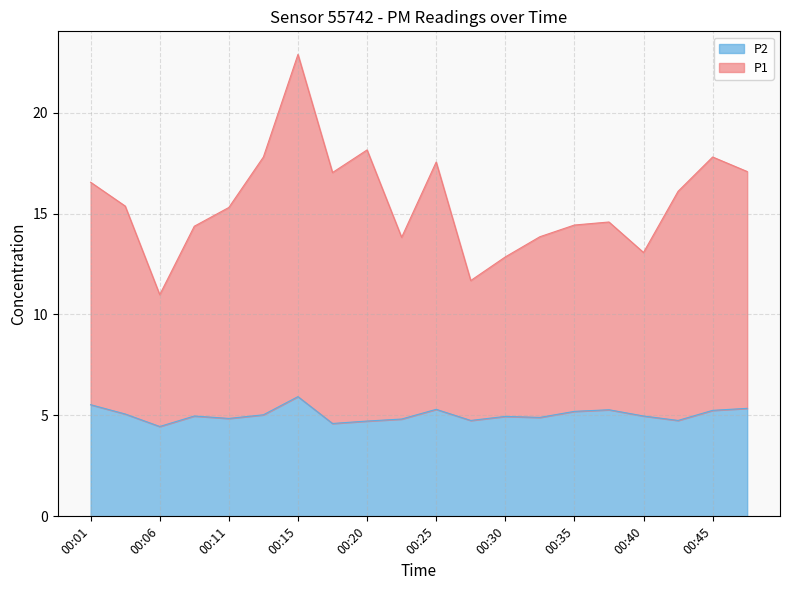

Reading left to right, extract all data points from this chart.

P1: 00:01=16.6	00:03=15.4	00:06=11.0	00:08=14.4	00:11=15.3	00:13=17.8	00:15=22.9	00:18=17.0	00:20=18.1	00:23=13.8	00:25=17.6	00:28=11.7	00:30=12.9	00:33=13.8	00:35=14.4	00:37=14.6	00:40=13.1	00:42=16.1	00:45=17.8	00:47=17.1
P2: 00:01=5.5	00:03=5.1	00:06=4.5	00:08=5.0	00:11=4.8	00:13=5.0	00:15=5.9	00:18=4.6	00:20=4.7	00:23=4.8	00:25=5.3	00:28=4.8	00:30=5.0	00:33=4.9	00:35=5.2	00:37=5.3	00:40=5.0	00:42=4.8	00:45=5.2	00:47=5.3